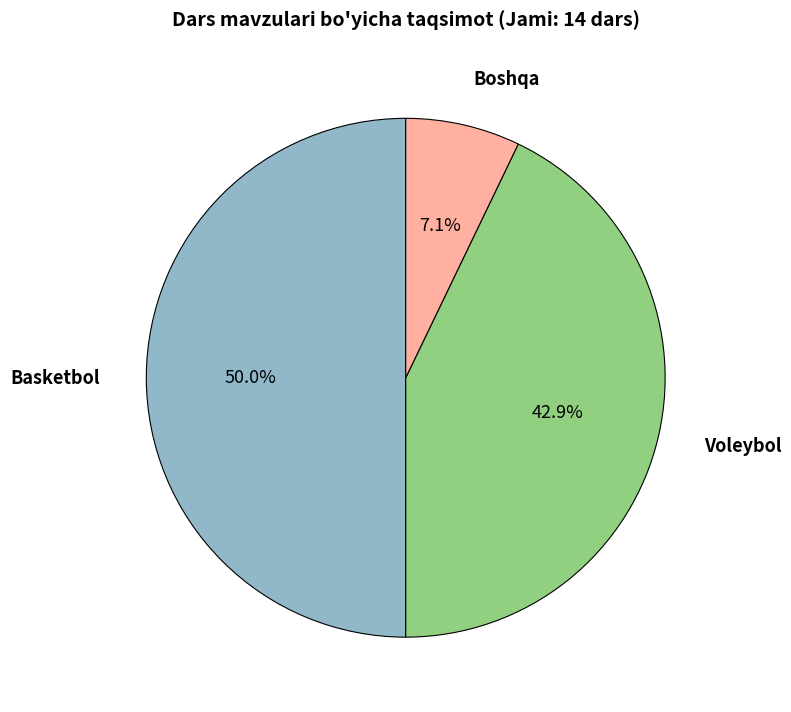

Is it true that Voleybol is 43% of the pie?

True